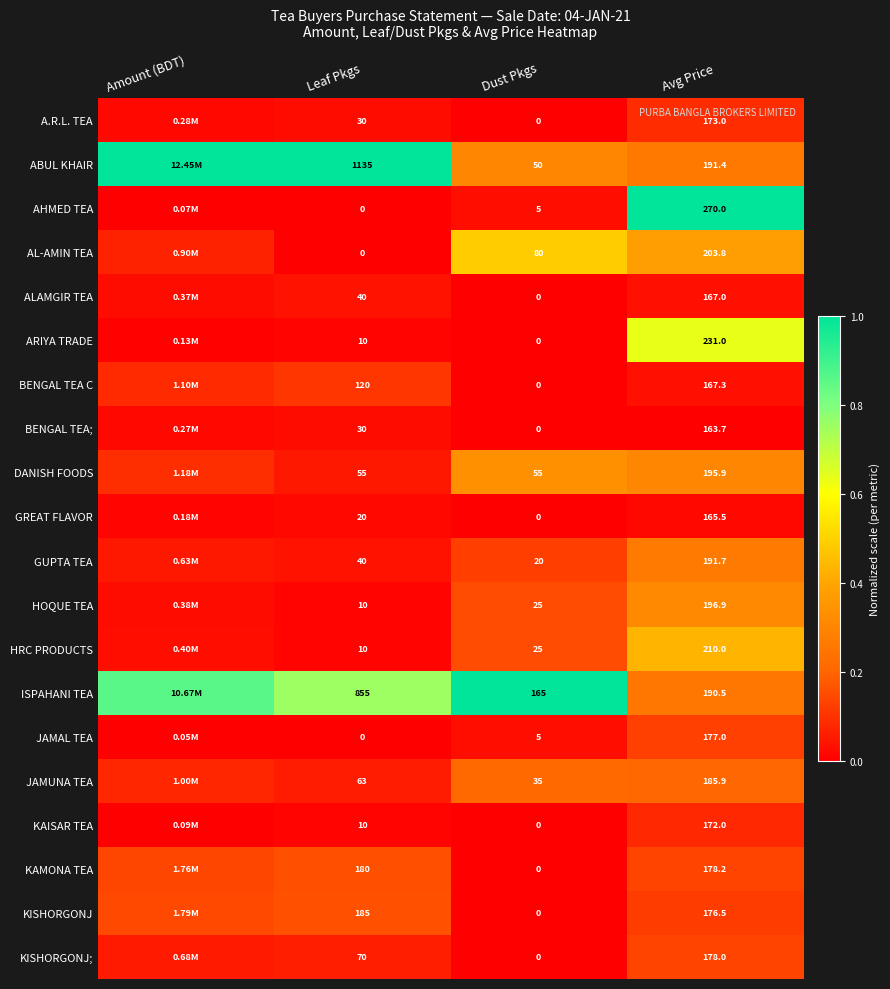

At Avg Price, list the series in order from largest to smallest.

AHMED TEA, ARIYA TRADE, HRC PRODUCTS, AL-AMIN TEA, HOQUE TEA, DANISH FOODS, GUPTA TEA, ABUL KHAIR, ISPAHANI TEA, JAMUNA TEA, KAMONA TEA, KISHORGONJ;, JAMAL TEA, KISHORGONJ, A.R.L. TEA, KAISAR TEA, BENGAL TEA C, ALAMGIR TEA, GREAT FLAVOR, BENGAL TEA;